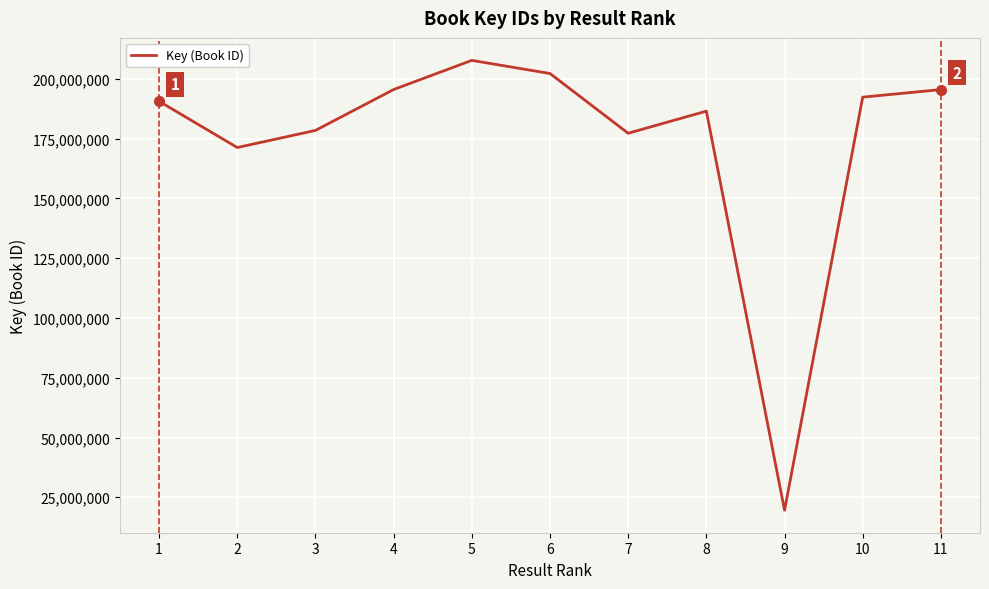

Approximately how many times larger is the value at 7 compared to 10?

0.9